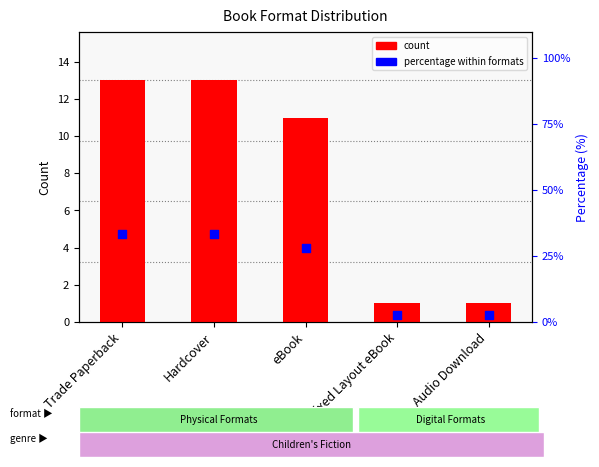

What is the total value across all series at Fixed Layout eBook?

3.6